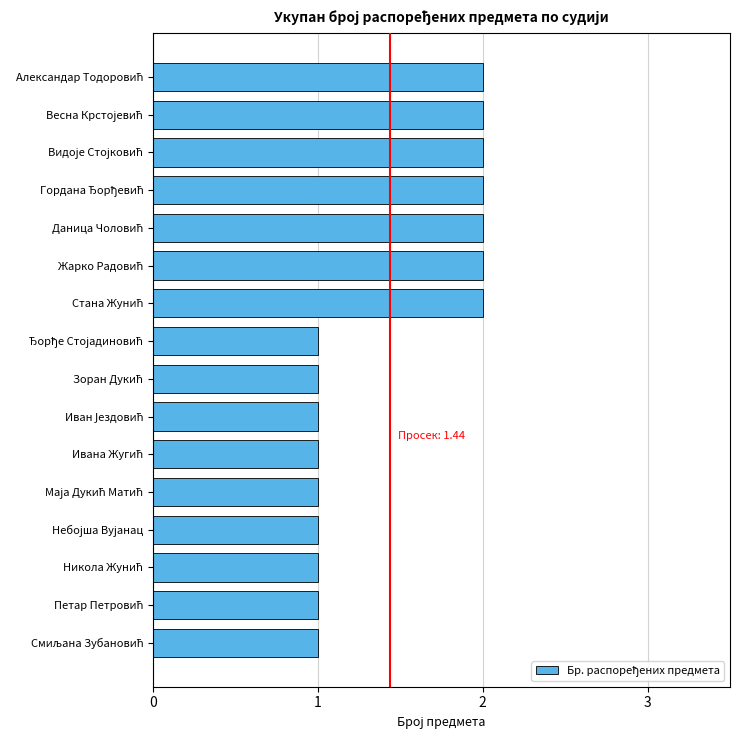

What is the value of the 3rd bar from the top?

2